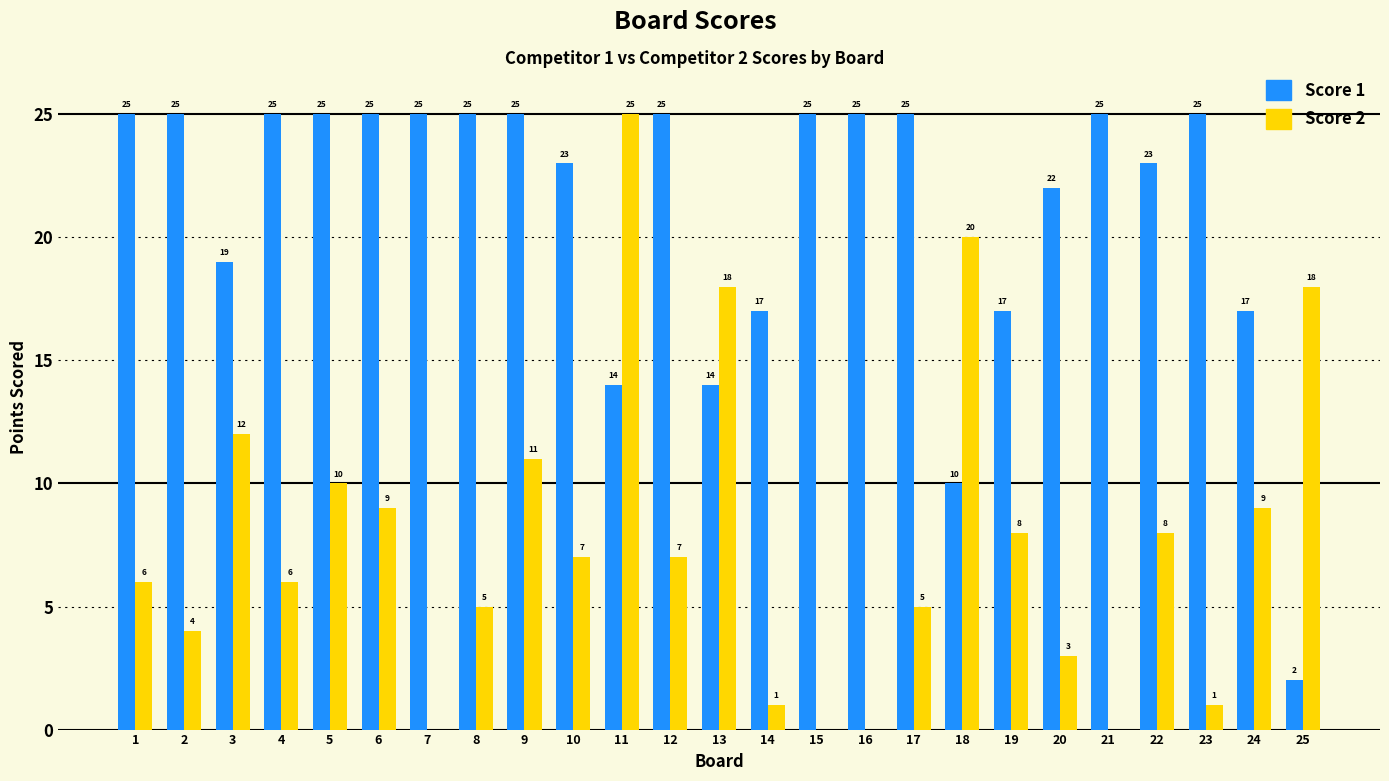

Reading right to left, transcribe all the data shown in this chart.

Score 1: 25=2	24=17	23=25	22=23	21=25	20=22	19=17	18=10	17=25	16=25	15=25	14=17	13=14	12=25	11=14	10=23	9=25	8=25	7=25	6=25	5=25	4=25	3=19	2=25	1=25
Score 2: 25=18	24=9	23=1	22=8	21=0	20=3	19=8	18=20	17=5	16=0	15=0	14=1	13=18	12=7	11=25	10=7	9=11	8=5	7=0	6=9	5=10	4=6	3=12	2=4	1=6